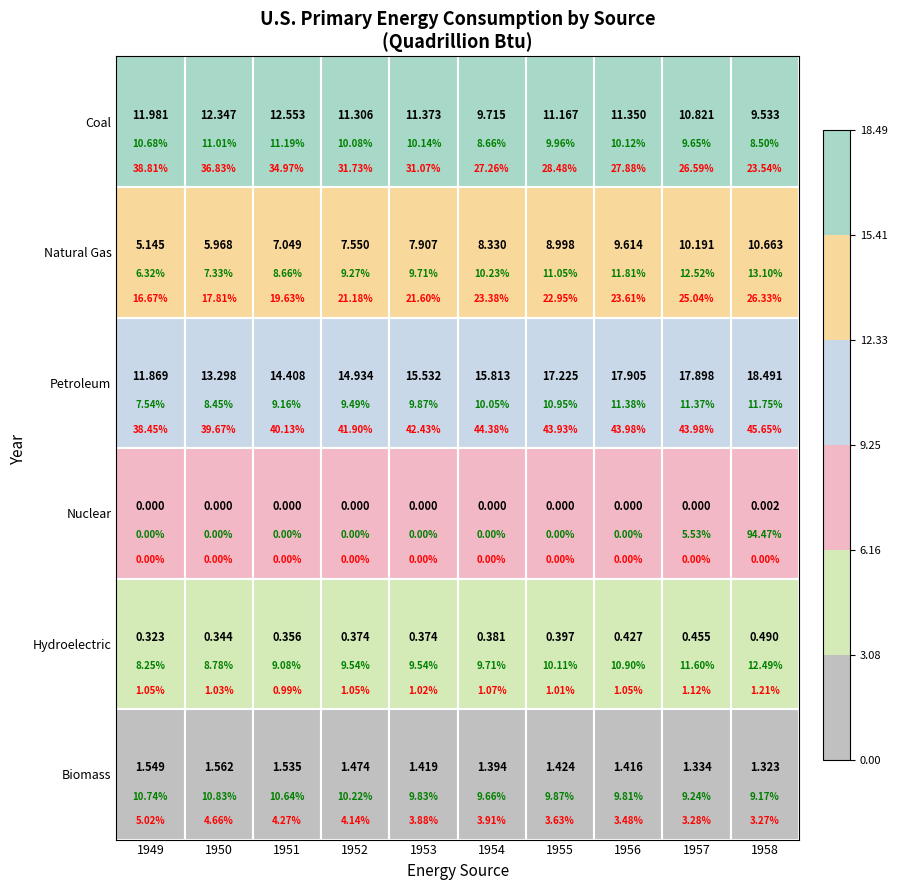

List the series in order of their peak value, highest first.

Petroleum, Coal, Natural Gas, Biomass, Hydroelectric, Nuclear